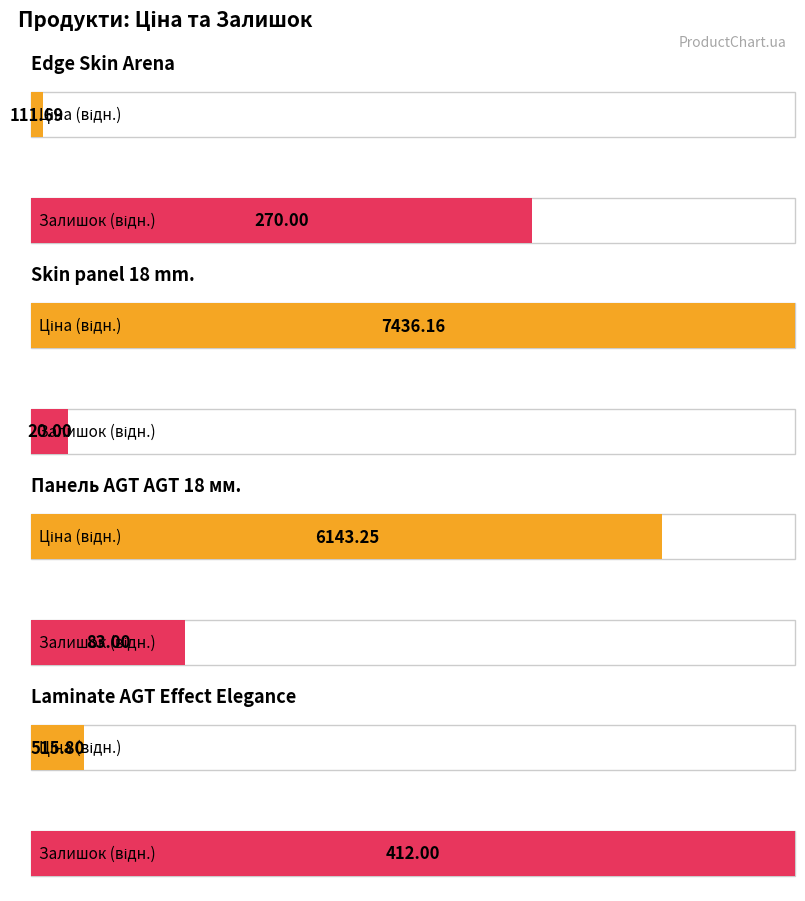

What position from the left is Skin panel 18 mm.?

2